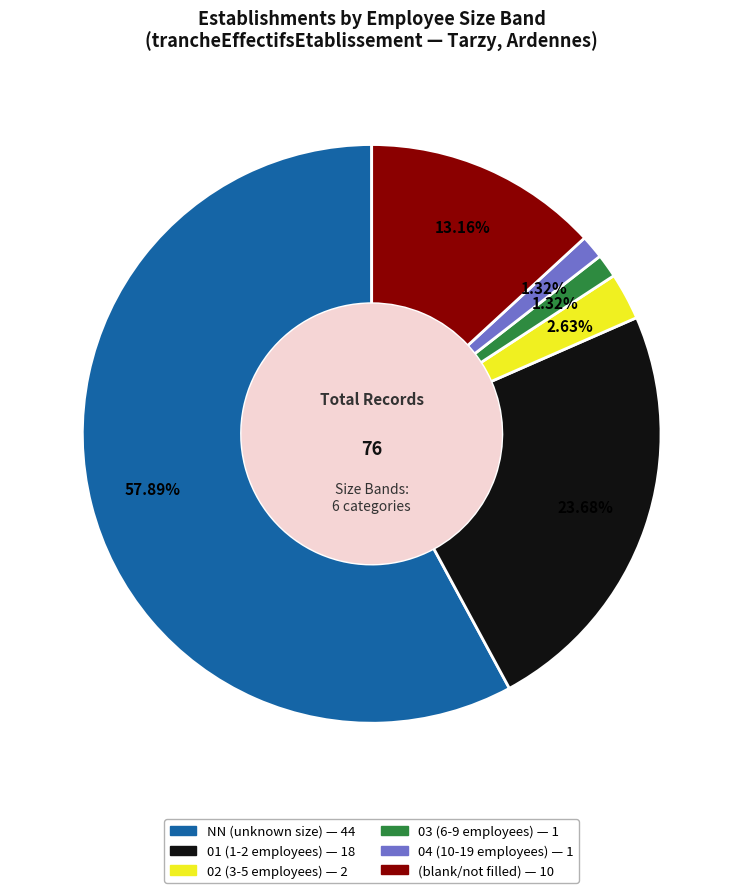

Count the number of slices in the pie.

6